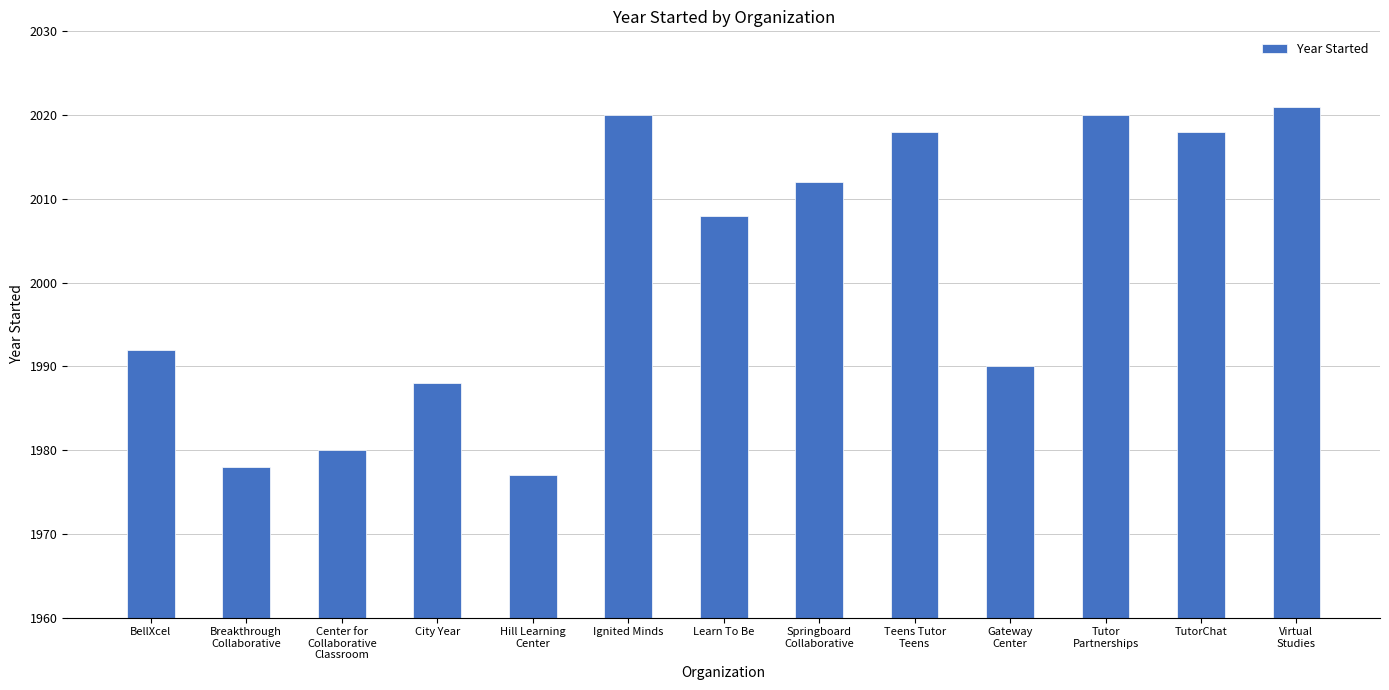

The chart shows a value of 1978 at Breakthrough
Collaborative. True or false?

True